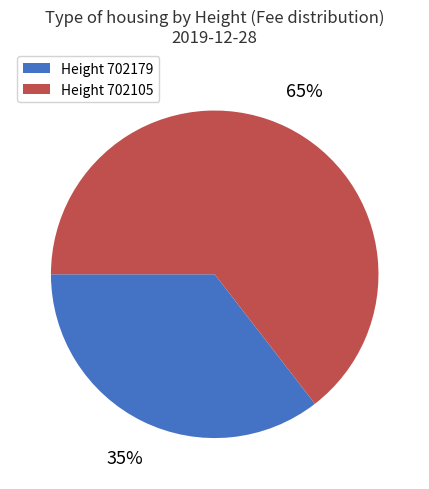

Is there a majority slice in this chart?

Yes